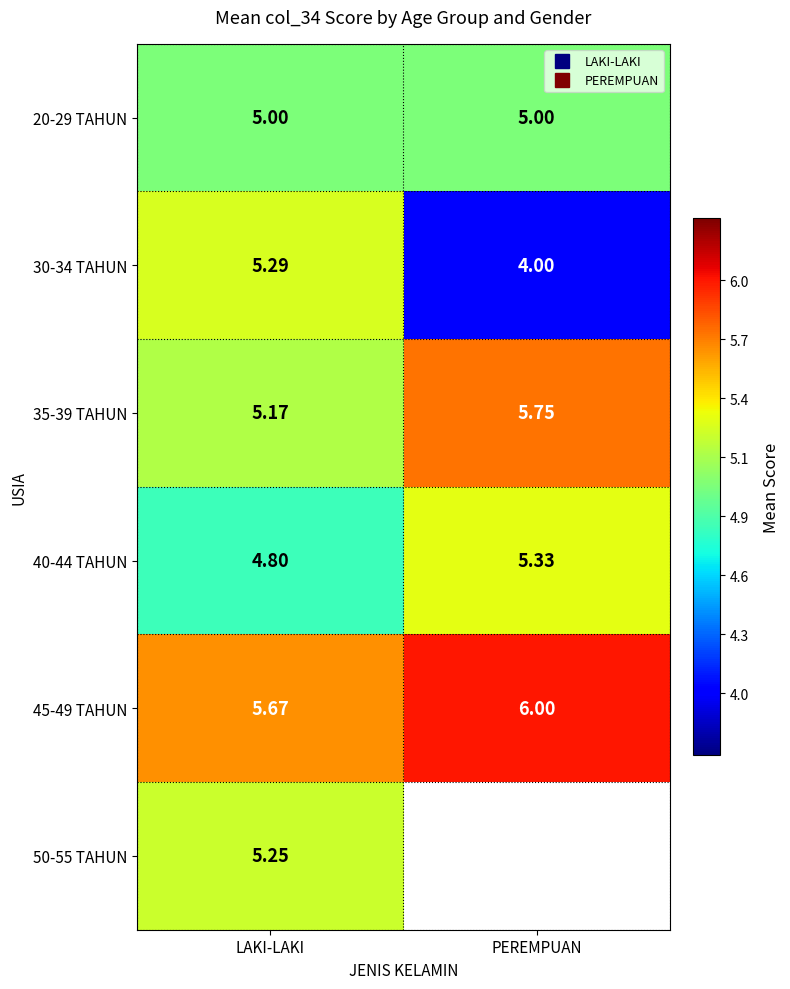

Is it true that 45-49 TAHUN equals 7.9 at LAKI-LAKI?

False